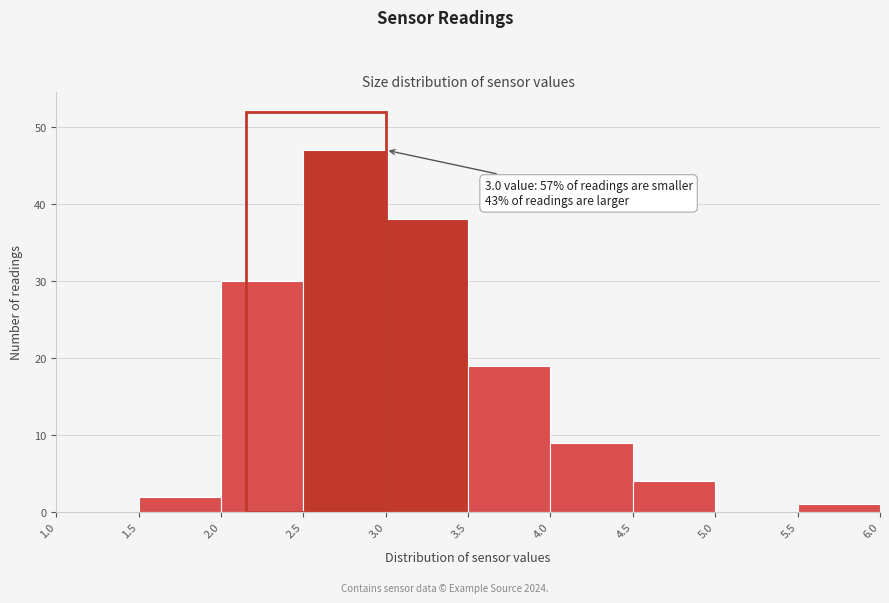

Which range on the x-axis has the tallest bar?

2.5 to 3.0